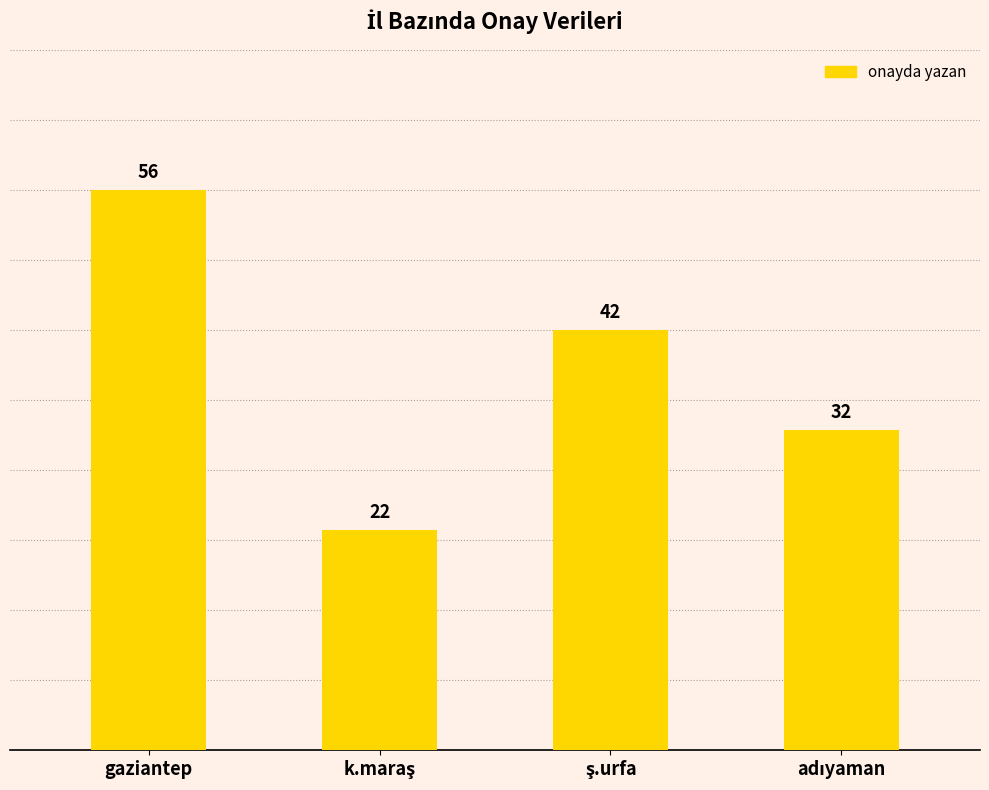

What is the difference between the maximum and minimum values?

34